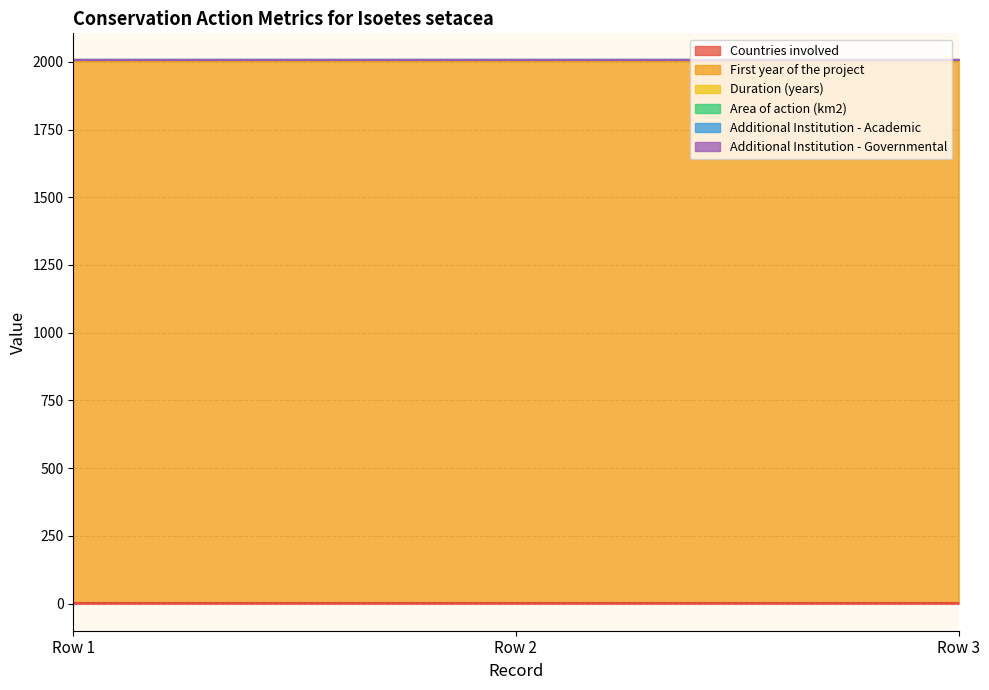

Where is Additional Institution - Academic nearest to the value 0?

Row 1